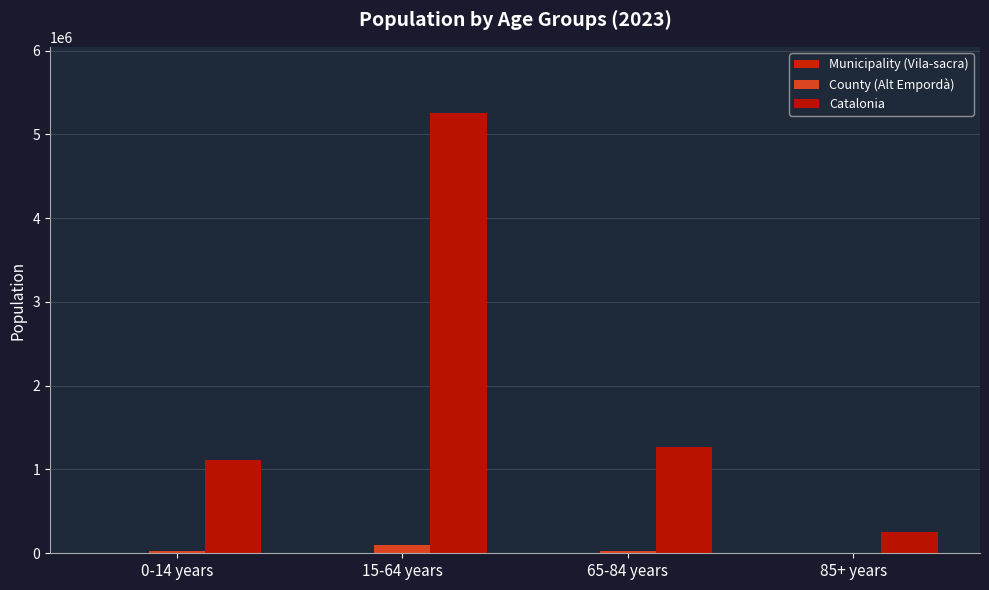

What position from the left is 15-64 years?

2